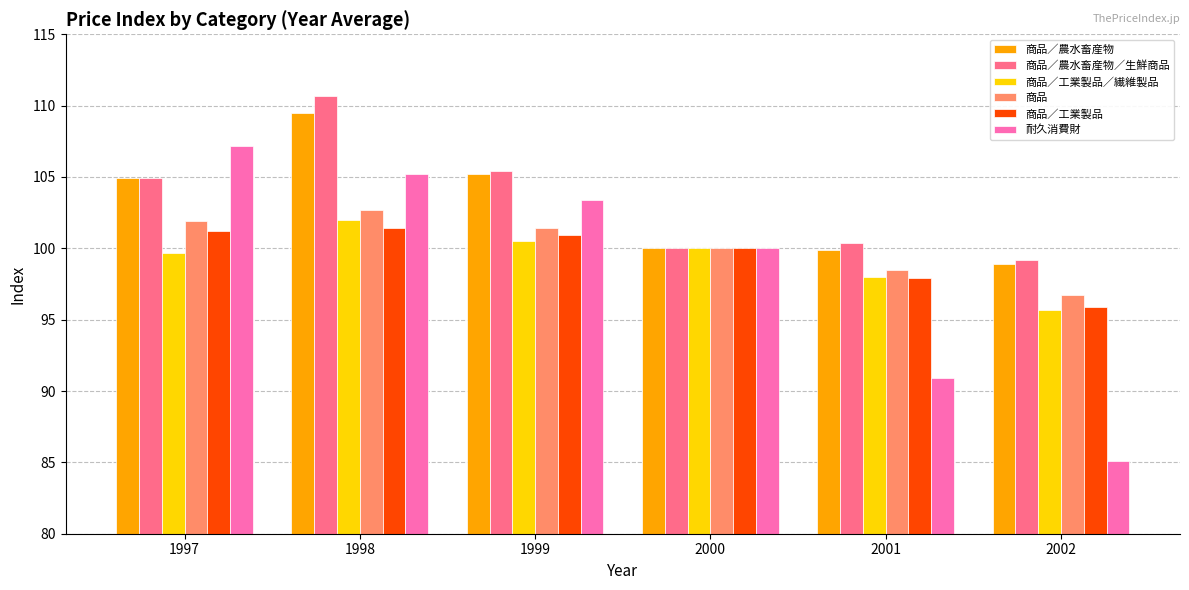

Where is 耐久消費財 nearest to the value 96?

2000